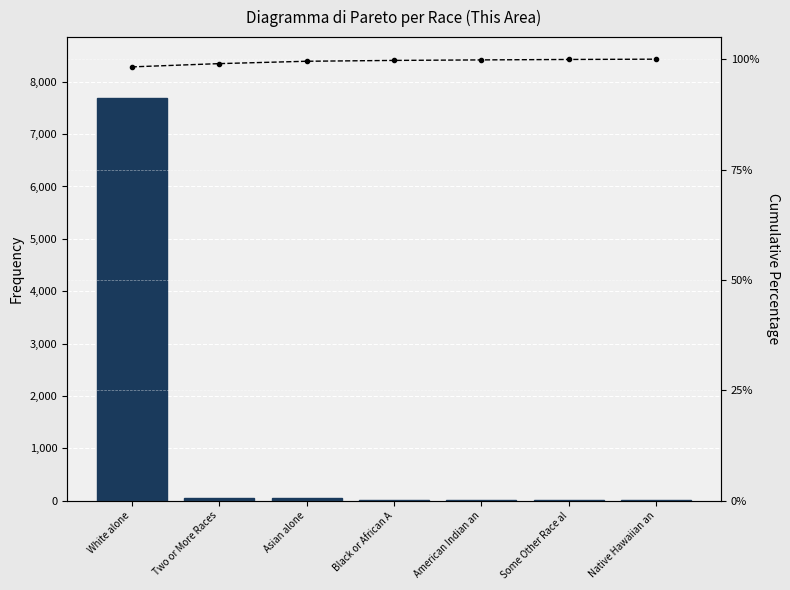

What is the difference between the maximum and second lowest values in the Cumulative % series?

1.0